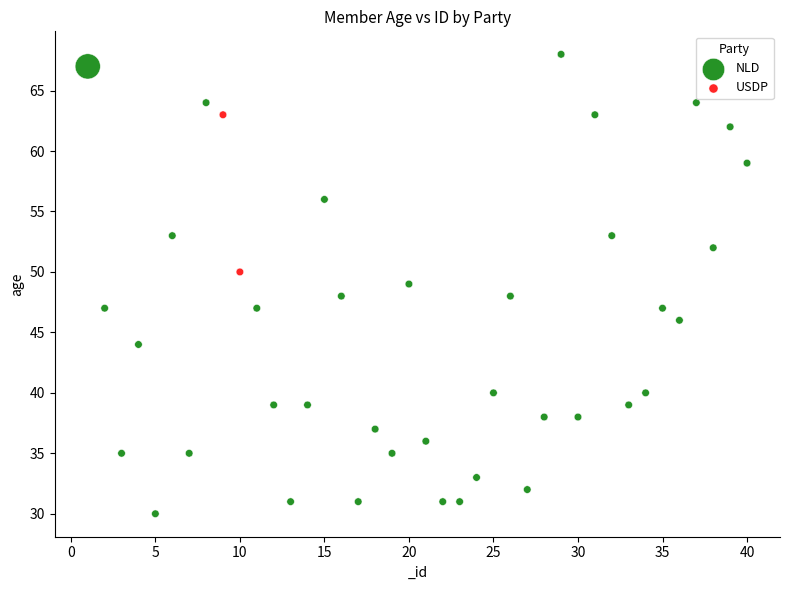

What are all the series names shown in the legend?

NLD, USDP